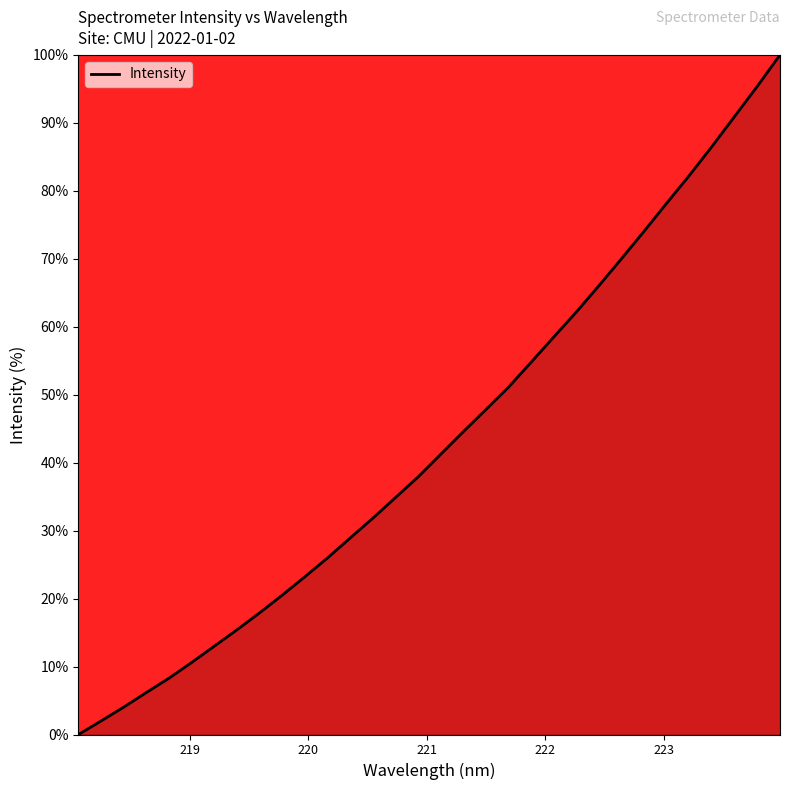

How many categories are shown in the chart?

32